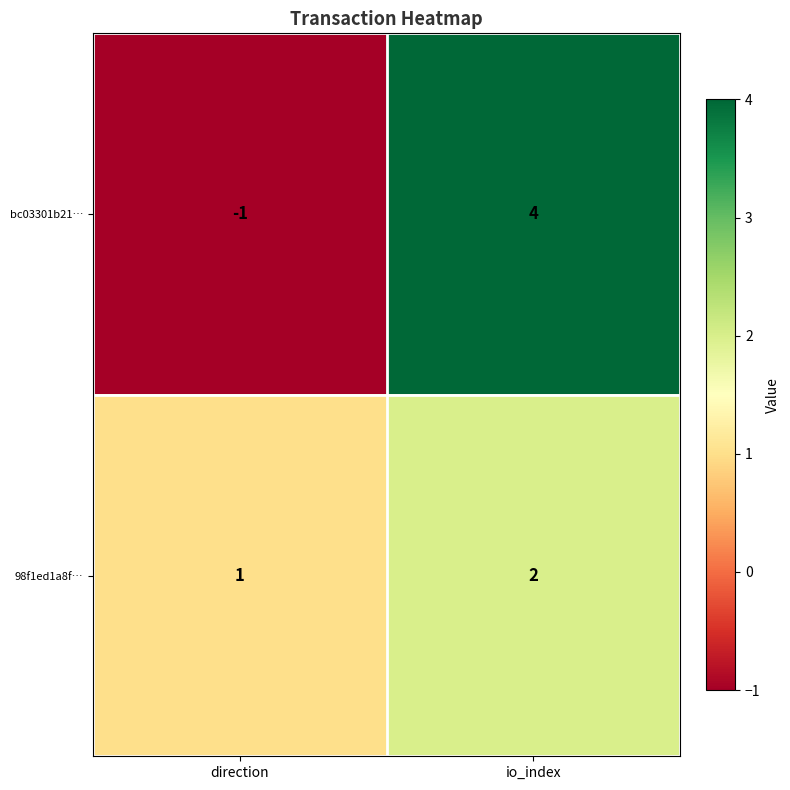

Reading left to right, what are all the values shown in this chart?

bc03301b21…: direction=-1	io_index=4
98f1ed1a8f…: direction=1	io_index=2